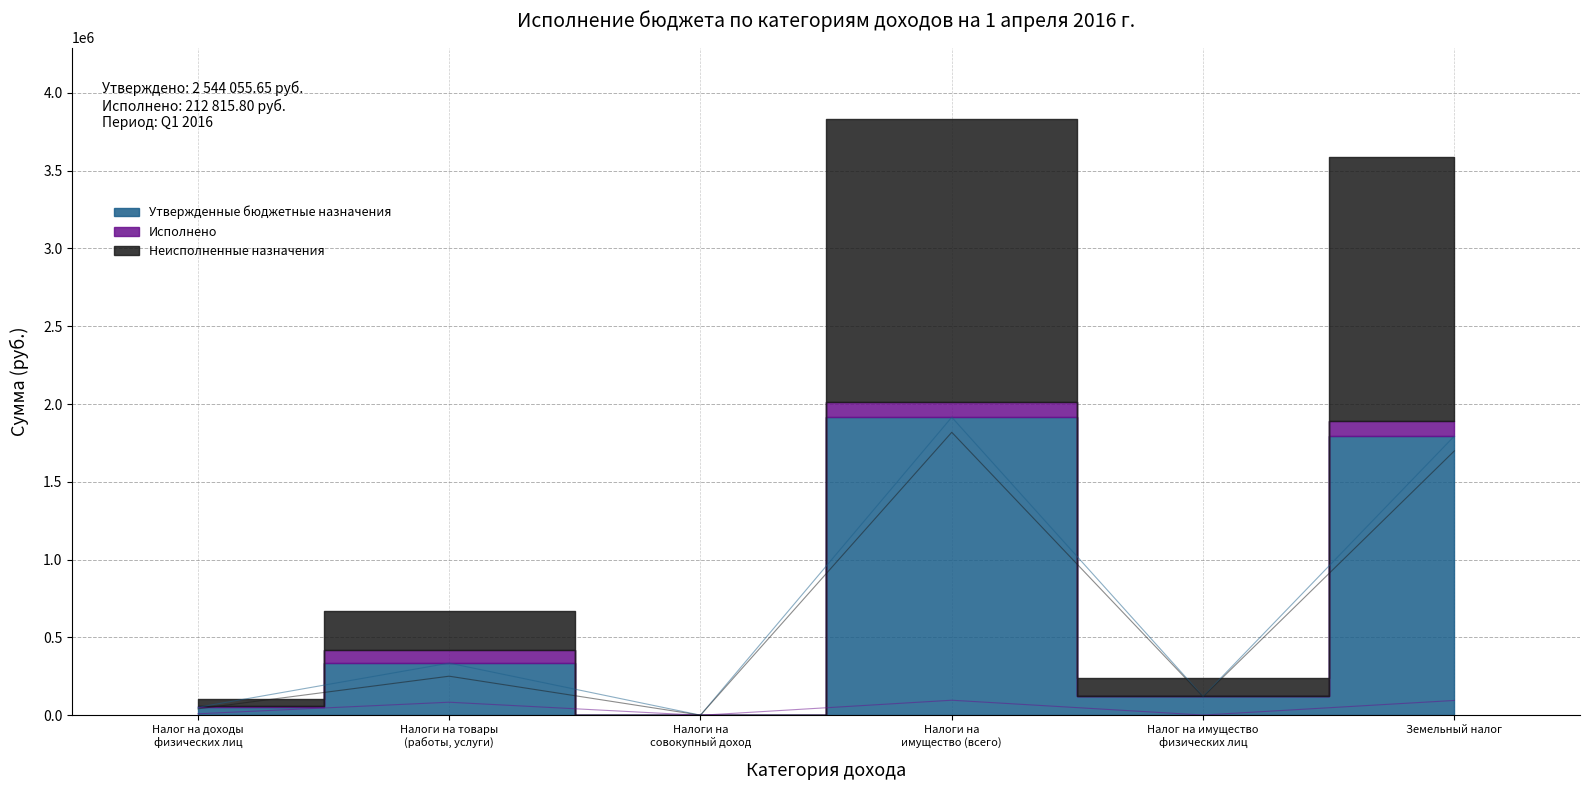

At which category does Неисполненные назначения reach its first local peak?

Налоги на товары
(работы, услуги)